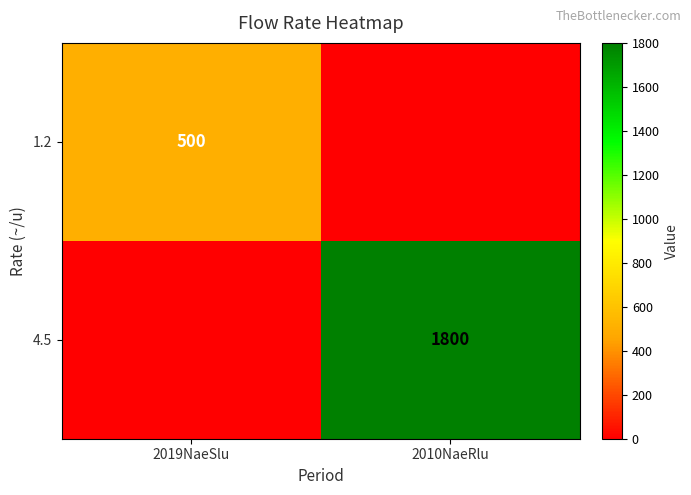

Is it true that 4.5 equals 1800 at 2010NaeRlu?

True